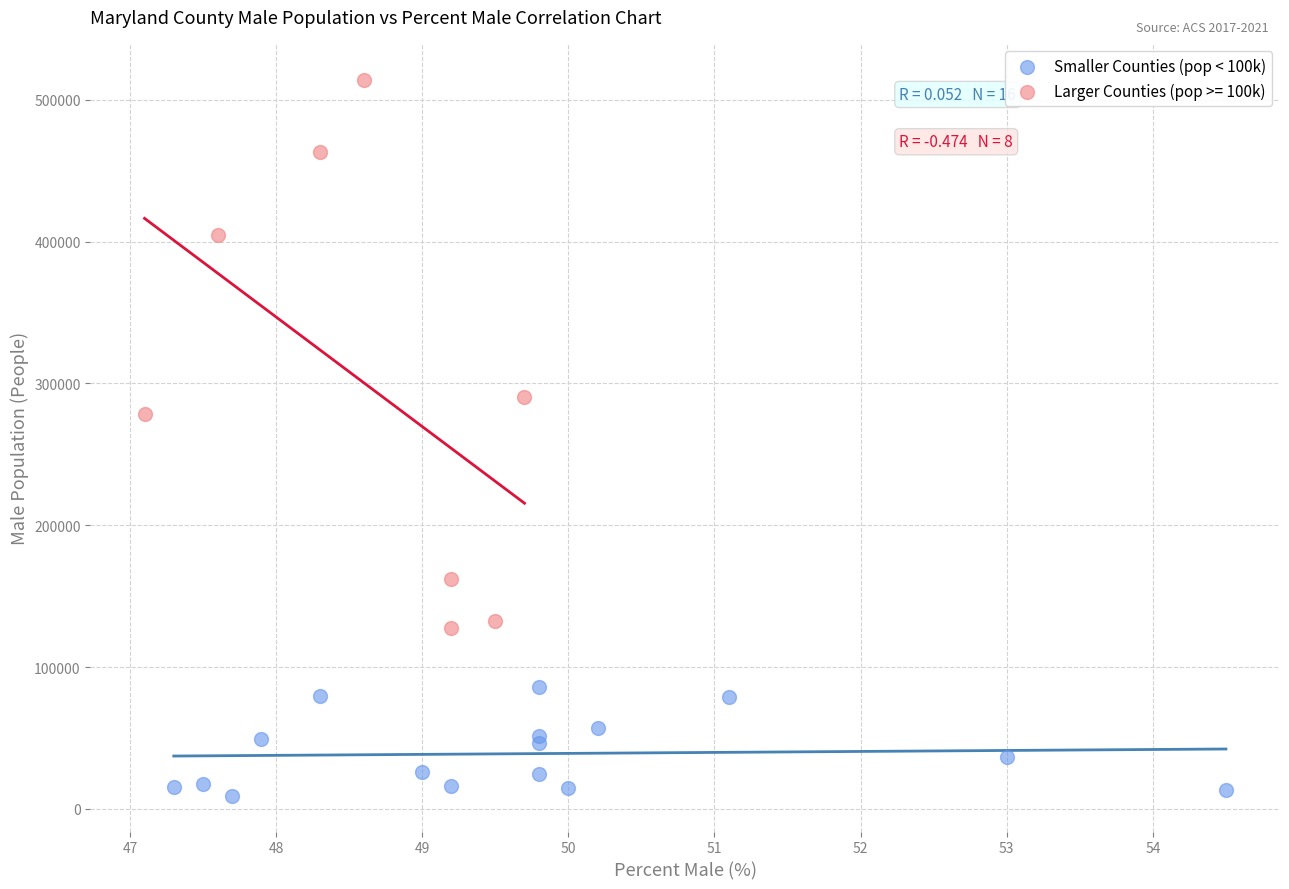

Which series contains the highest Y value?

Larger Counties (pop >= 100k)